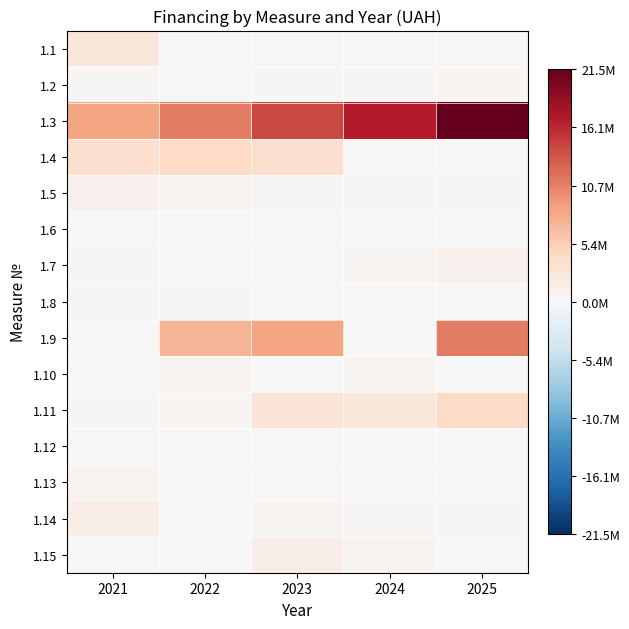

Reading left to right, list all the values displayed in this chart.

1.1: 2021=2397486.0	2022=0.0	2023=0.0	2024=0.0	2025=0.0
1.2: 2021=320000.0	2022=140400.0	2023=226000.0	2024=318250.3	2025=365100.0
1.3: 2021=8519735.5	2022=10963592.0	2023=14122383.9	2024=17019333.8	2025=21467100.0
1.4: 2021=3374993.0	2022=4229517.2	2023=3484399.7	2024=0.0	2025=0.0
1.5: 2021=945589.6	2022=613277.2	2023=212331.6	2024=213687.5	2025=218300.0
1.6: 2021=22700.0	2022=0.0	2023=0.0	2024=0.0	2025=0.0
1.7: 2021=267088.8	2022=0.0	2023=0.0	2024=544712.8	2025=900000.0
1.8: 2021=198501.2	2022=179100.0	2023=98550.0	2024=49900.0	2025=0.0
1.9: 2021=0.0	2022=7322467.2	2023=8402378.8	2024=0.0	2025=10927830.0
1.10: 2021=0.0	2022=787240.0	2023=0.0	2024=520696.2	2025=0.0
1.11: 2021=250000.0	2022=490046.0	2023=2699833.3	2024=2499929.1	2025=4065630.0
1.12: 2021=0.0	2022=104999.3	2023=0.0	2024=0.0	2025=0.0
1.13: 2021=548894.7	2022=0.0	2023=0.0	2024=0.0	2025=0.0
1.14: 2021=1417545.2	2022=149893.8	2023=647801.1	2024=283506.0	2025=172380.0
1.15: 2021=0.0	2022=0.0	2023=1418290.0	2024=658790.9	2025=0.0